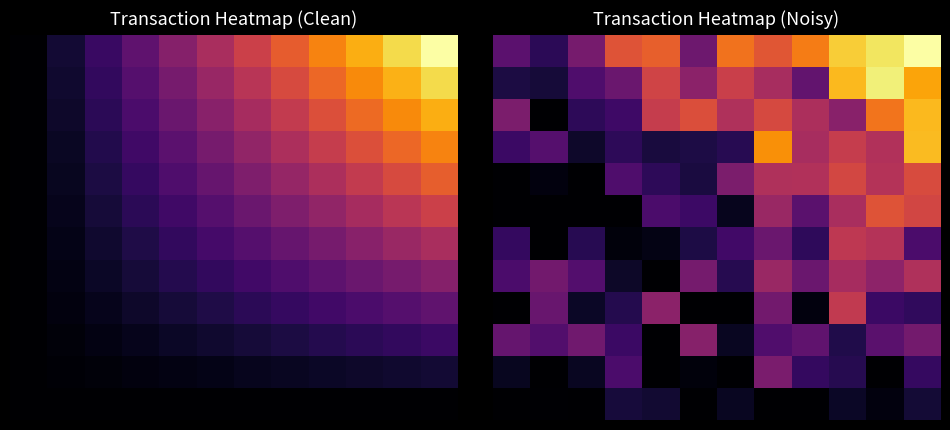

What is the total value across all series at 4?

2.7